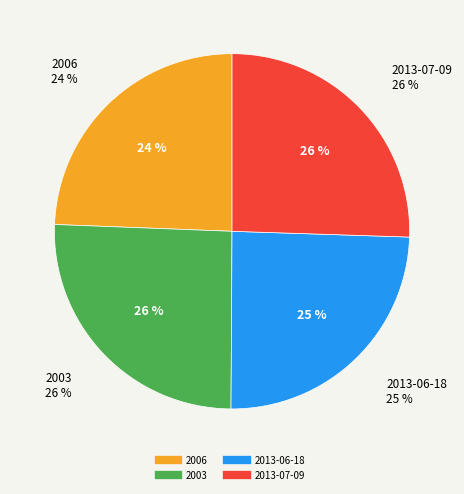

What percentage is the 2003 slice, to the nearest percent?

26%